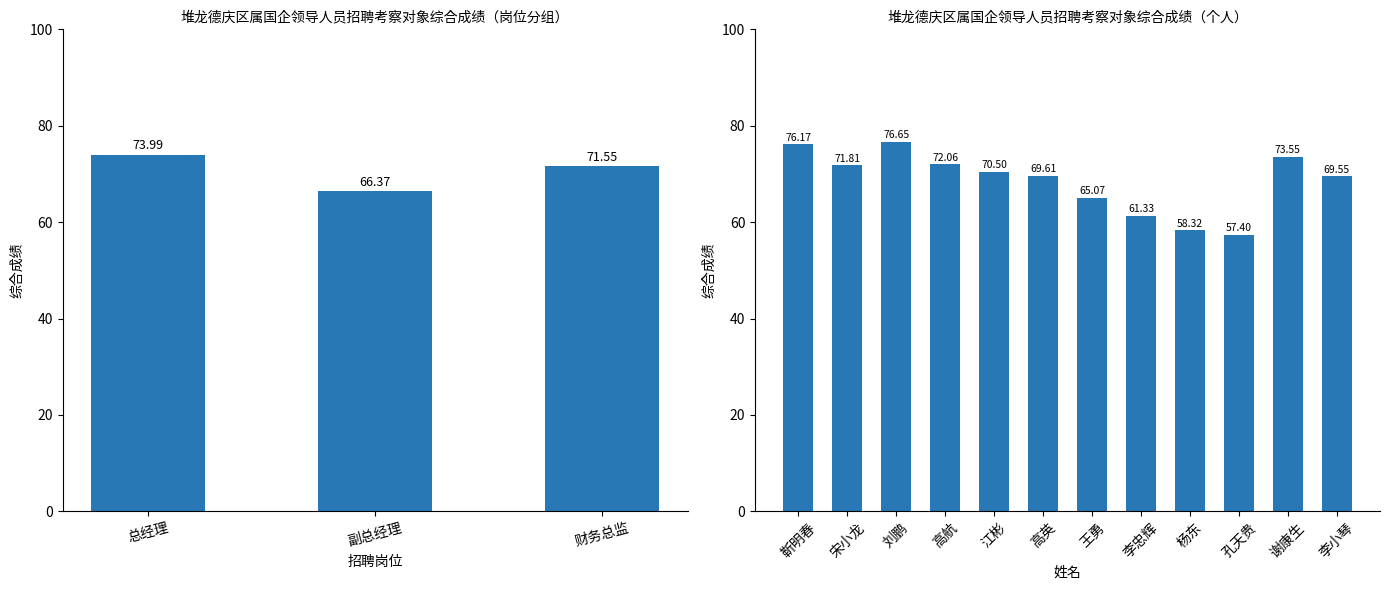

What is the value of the 3rd bar from the left?

76.7